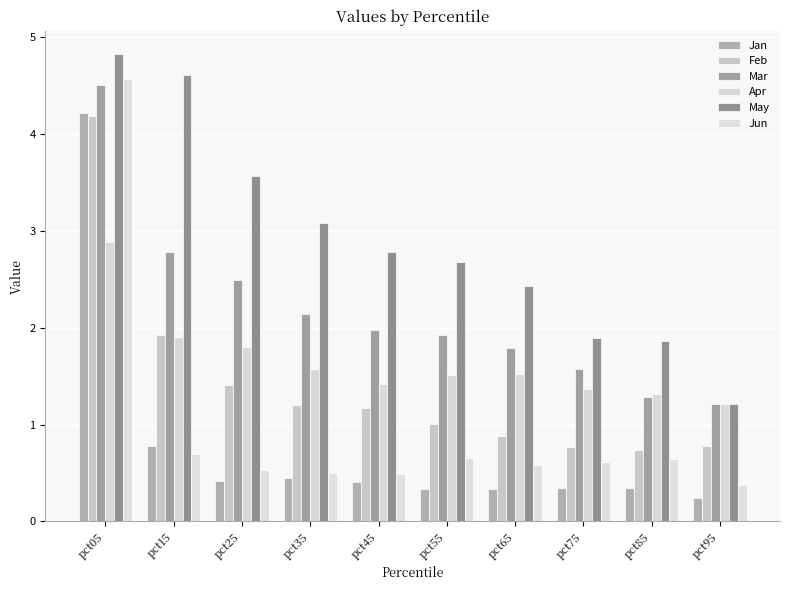

Which category has the highest value across all series?

pct05